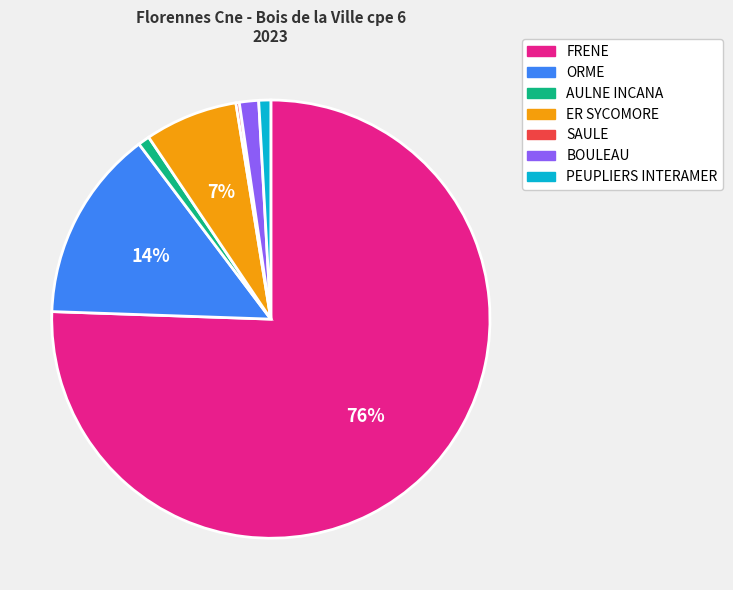

Which category has the biggest portion of the pie?

FRENE